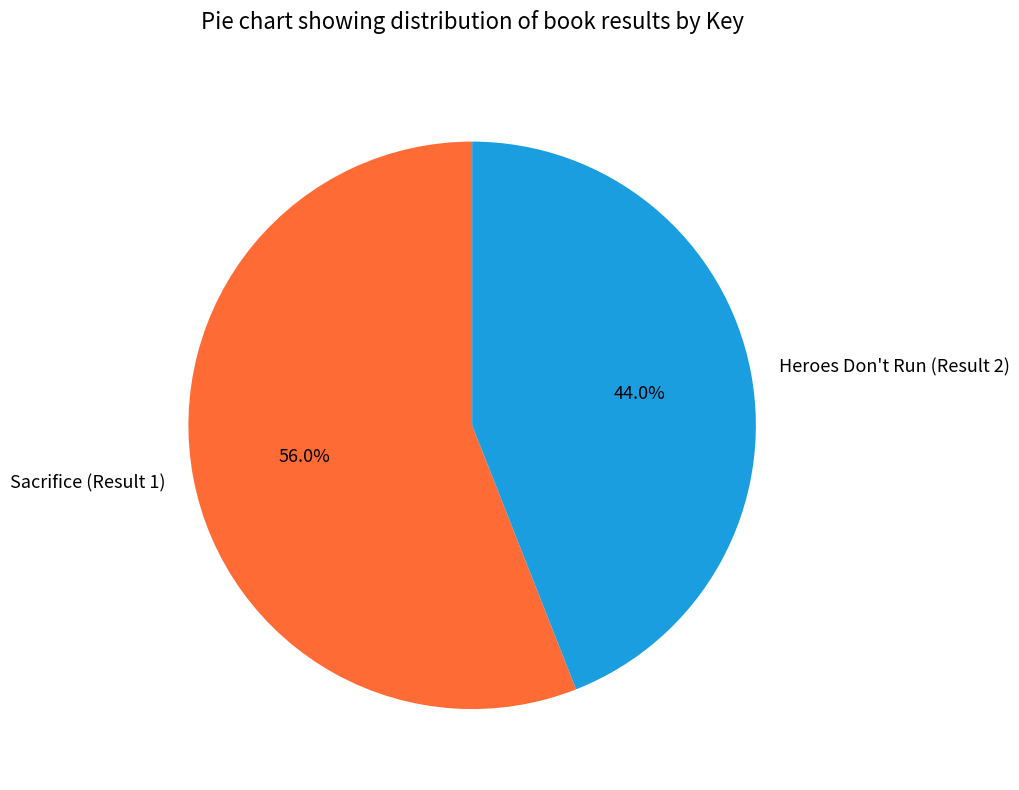

Which slice is the smallest?

Heroes Don't Run (Result 2)